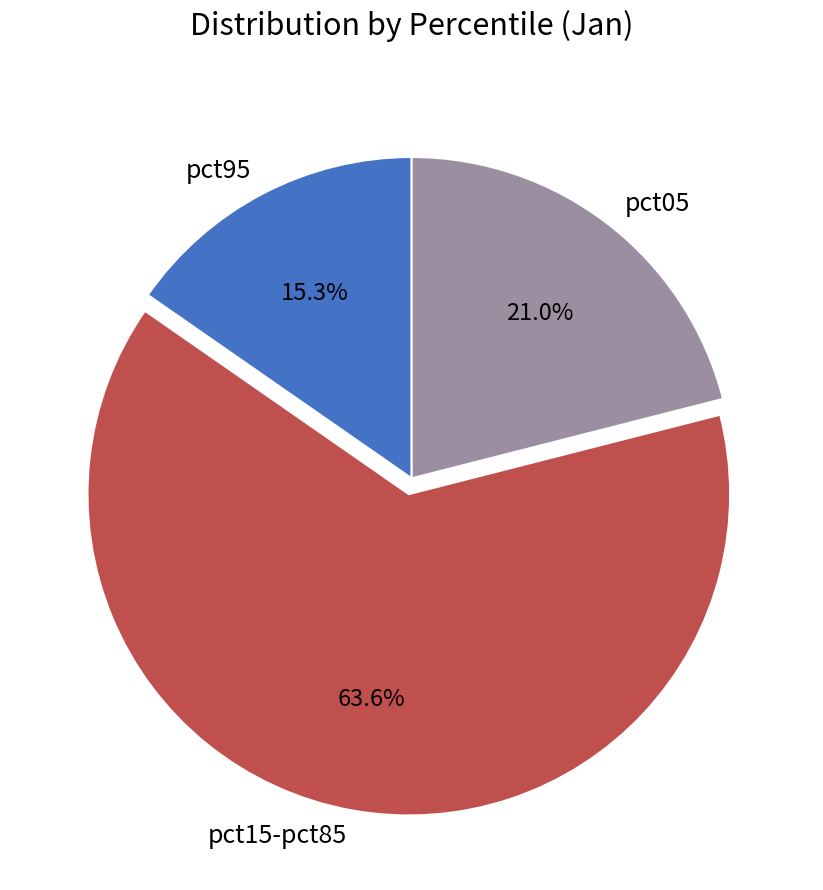

Count the number of slices in the pie.

3